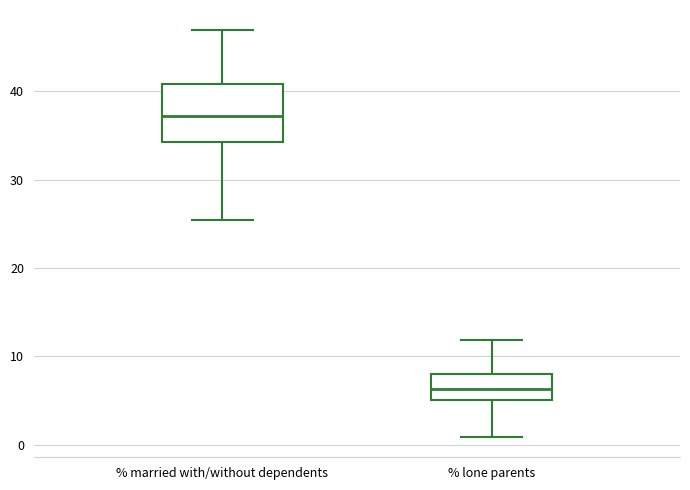

Comparing the boxes themselves (not the whiskers), which one is the tallest?

% married with/without dependents